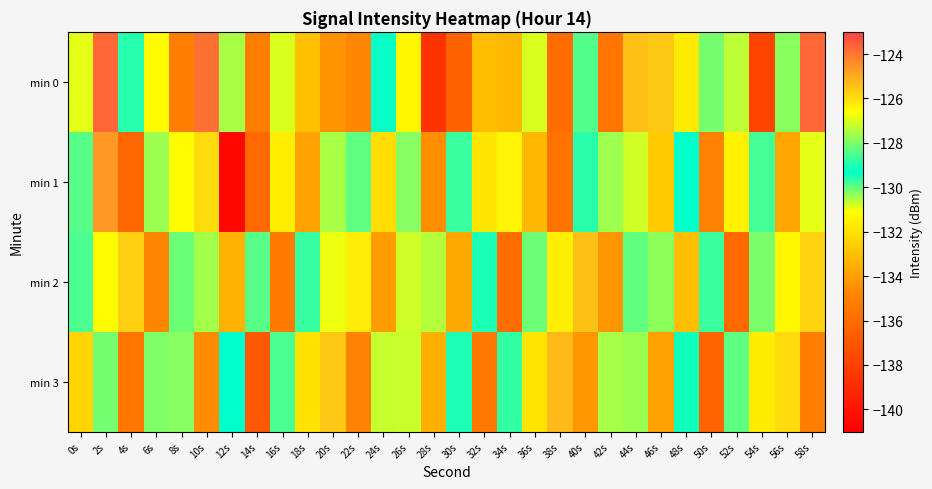

Rank the series by their maximum value, from highest to lowest.

min 0, min 1, min 3, min 2